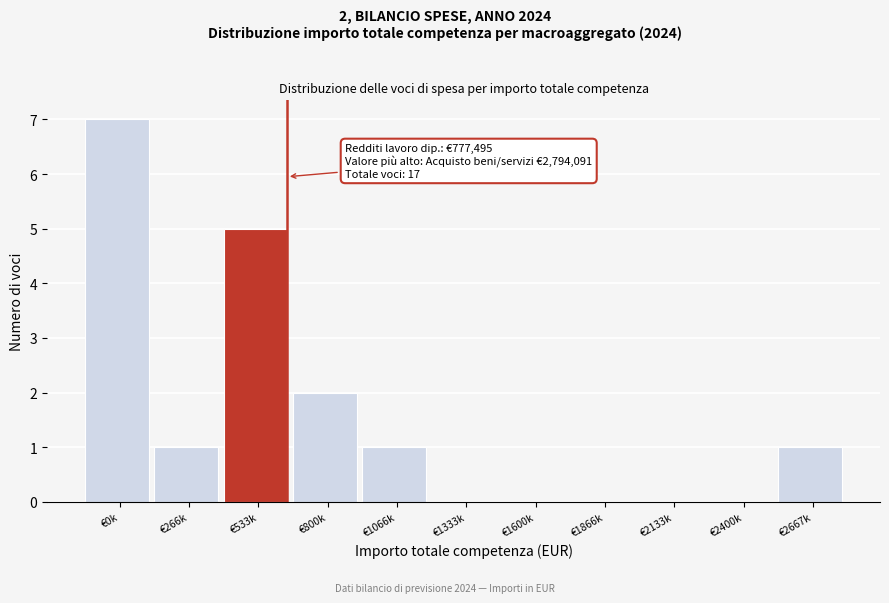

Reading left to right, transcribe all the data shown in this chart.

€0k=7	€266k=1	€533k=5	€800k=2	€1066k=1	€1333k=0	€1600k=0	€1866k=0	€2133k=0	€2400k=0	€2667k=1